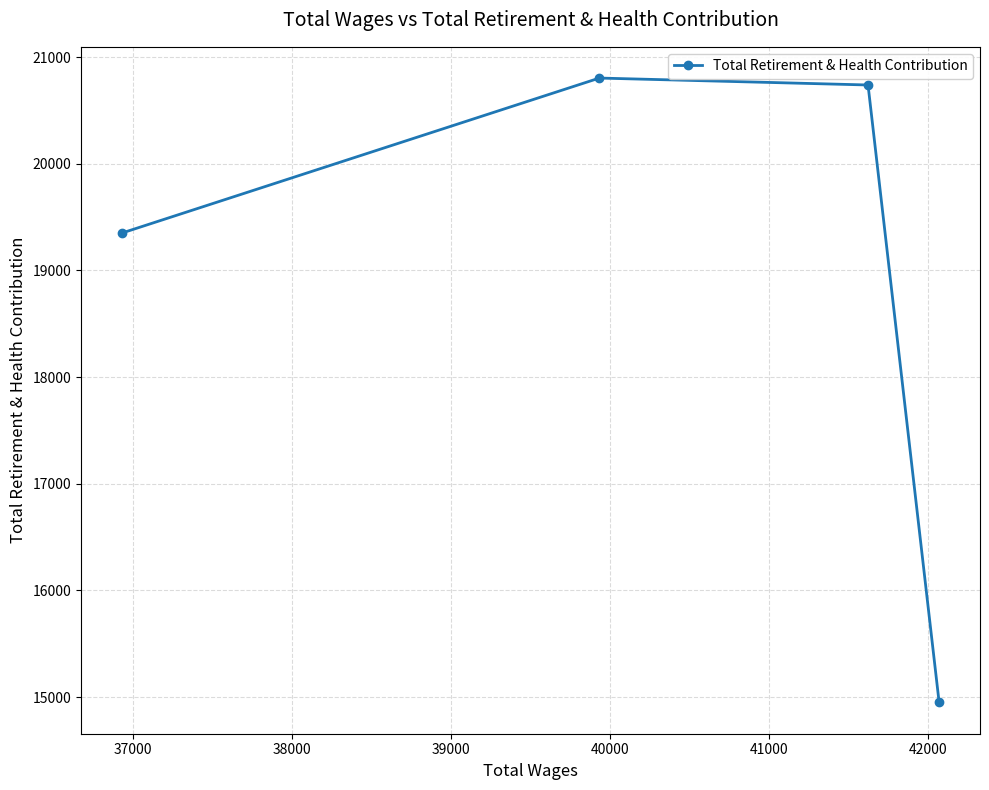

What is the sum of all values?

75844